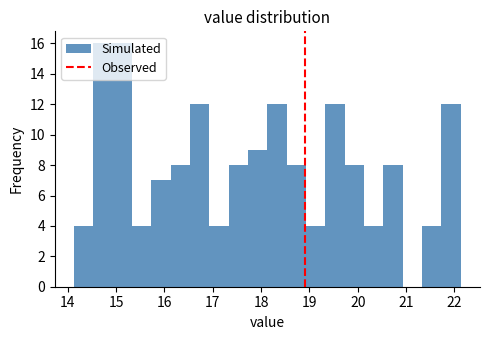

Reading left to right, transcribe this chart: for each bar, give the range it covers on the x-axis and its height. Neither the bar edges nor the heights are printed on the chart, so give them approximately, as read against the axes.

14.13 to 14.53: 4
14.53 to 14.93: 16
14.93 to 15.33: 16
15.33 to 15.73: 4
15.73 to 16.13: 7
16.13 to 16.53: 8
16.53 to 16.93: 12
16.93 to 17.33: 4
17.33 to 17.73: 8
17.73 to 18.13: 9
18.13 to 18.53: 12
18.53 to 18.93: 8
18.93 to 19.33: 4
19.33 to 19.73: 12
19.73 to 20.13: 8
20.13 to 20.53: 4
20.53 to 20.93: 8
20.93 to 21.33: 0
21.33 to 21.73: 4
21.73 to 22.13: 12